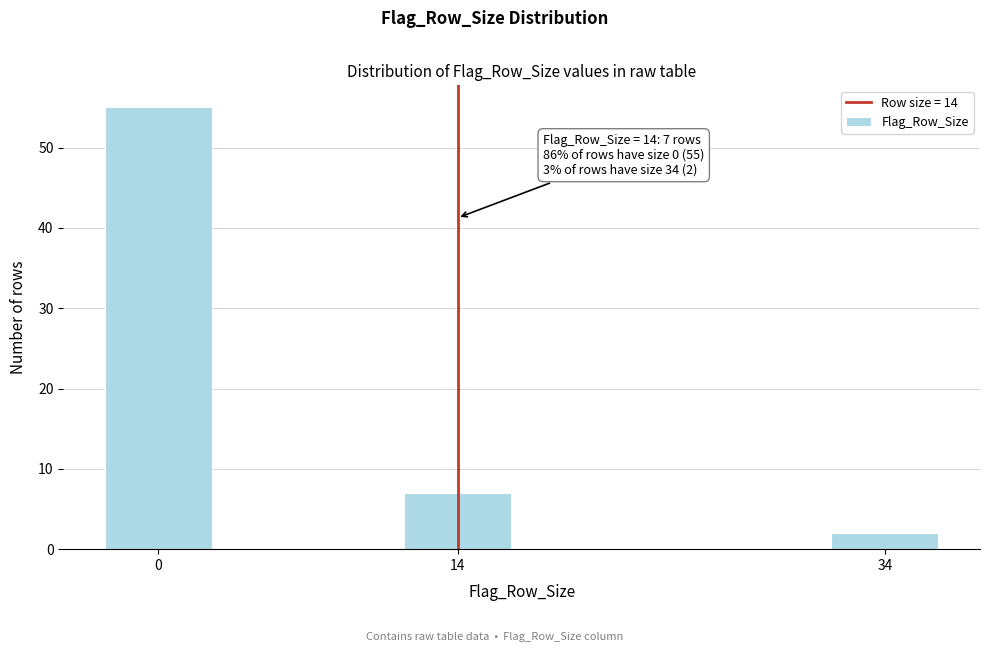

Reading left to right, list all the values displayed in this chart.

0=55	14=7	34=2